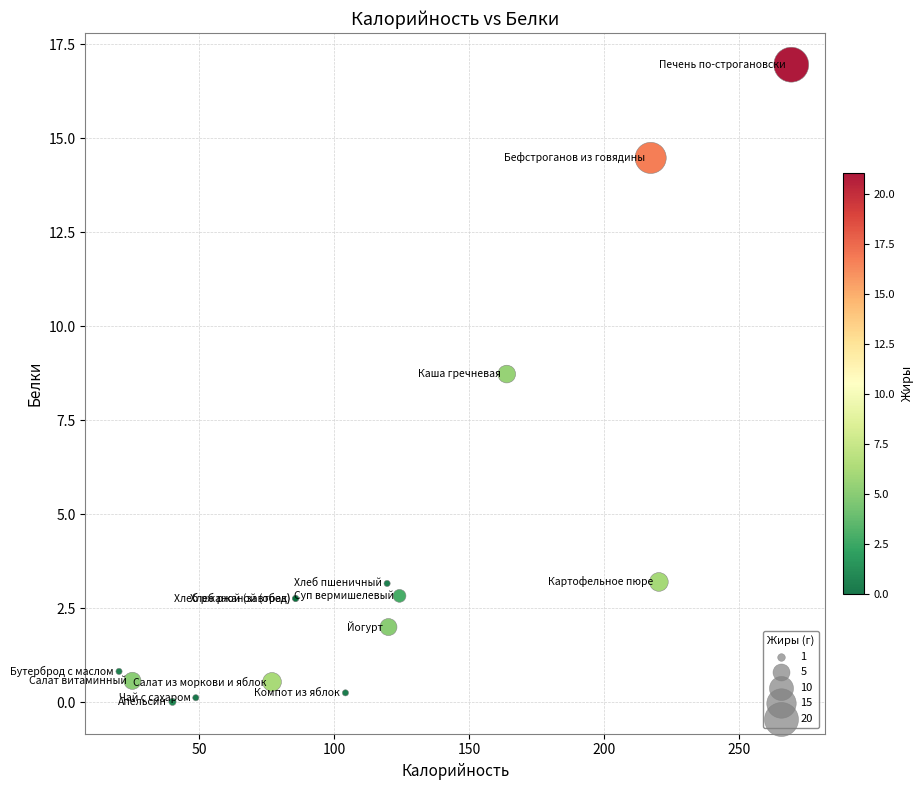

What Y value in the scatter plot is closest to 8?

8.7